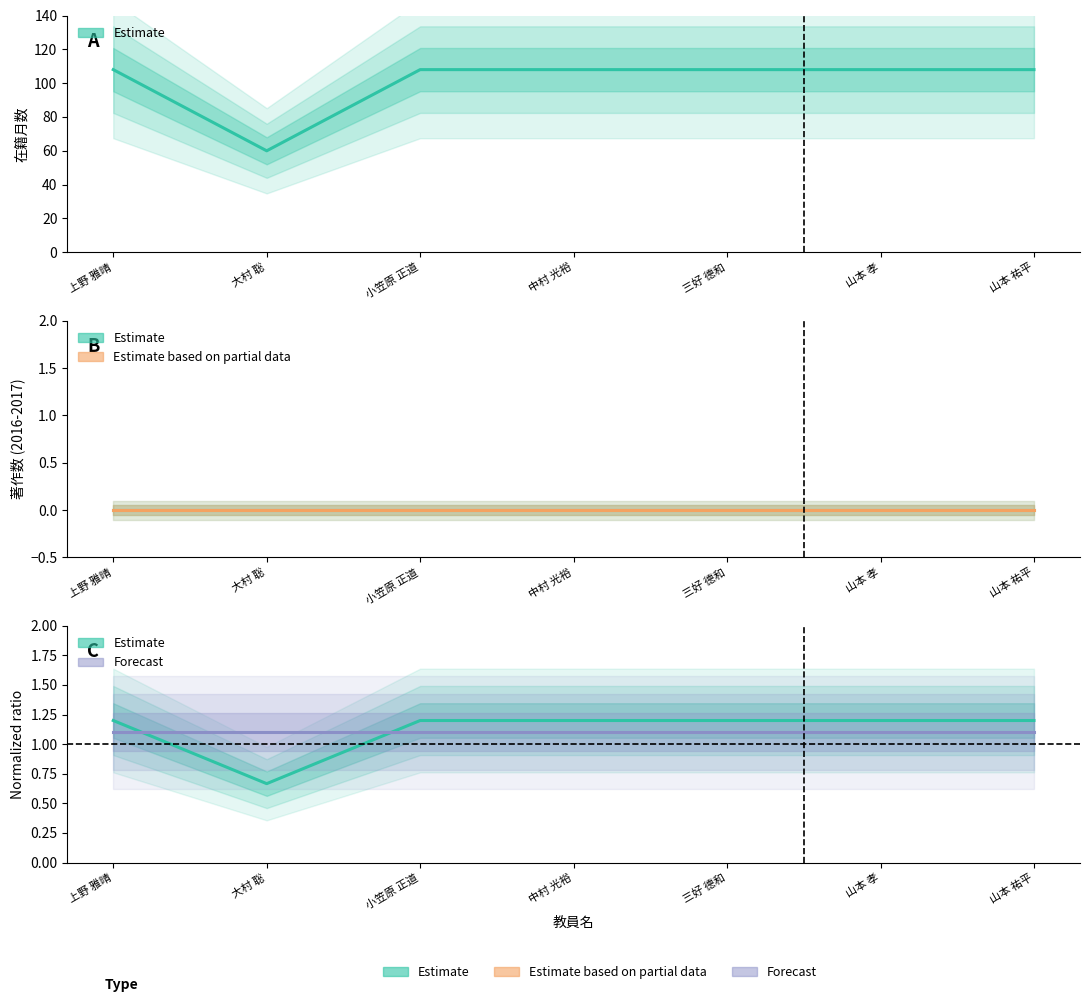

True or false: 著作2017 and 著作2019-2020 (forecast) cross at least once.

False